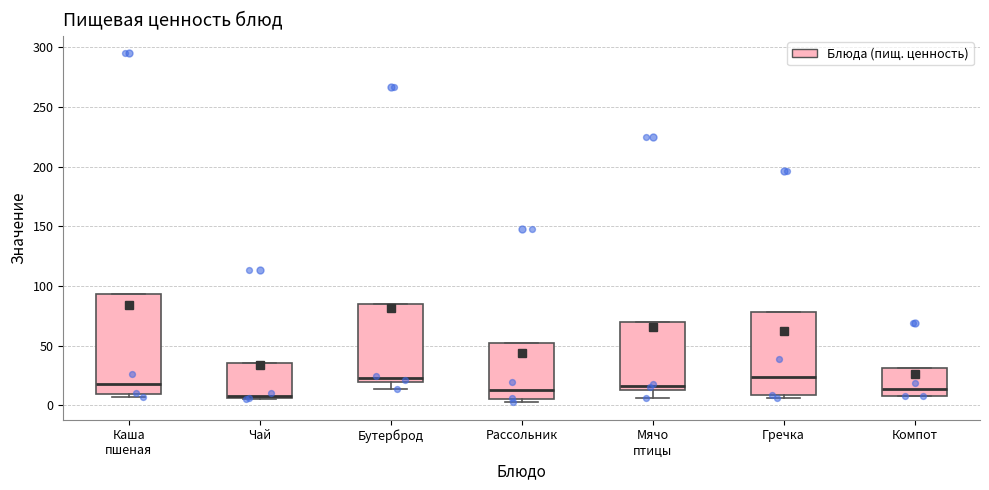

Where is the upper edge of the box for Мячо птицы on the y-axis? The values are not printed on the chart, so give them approximately, as read against the axis.

70